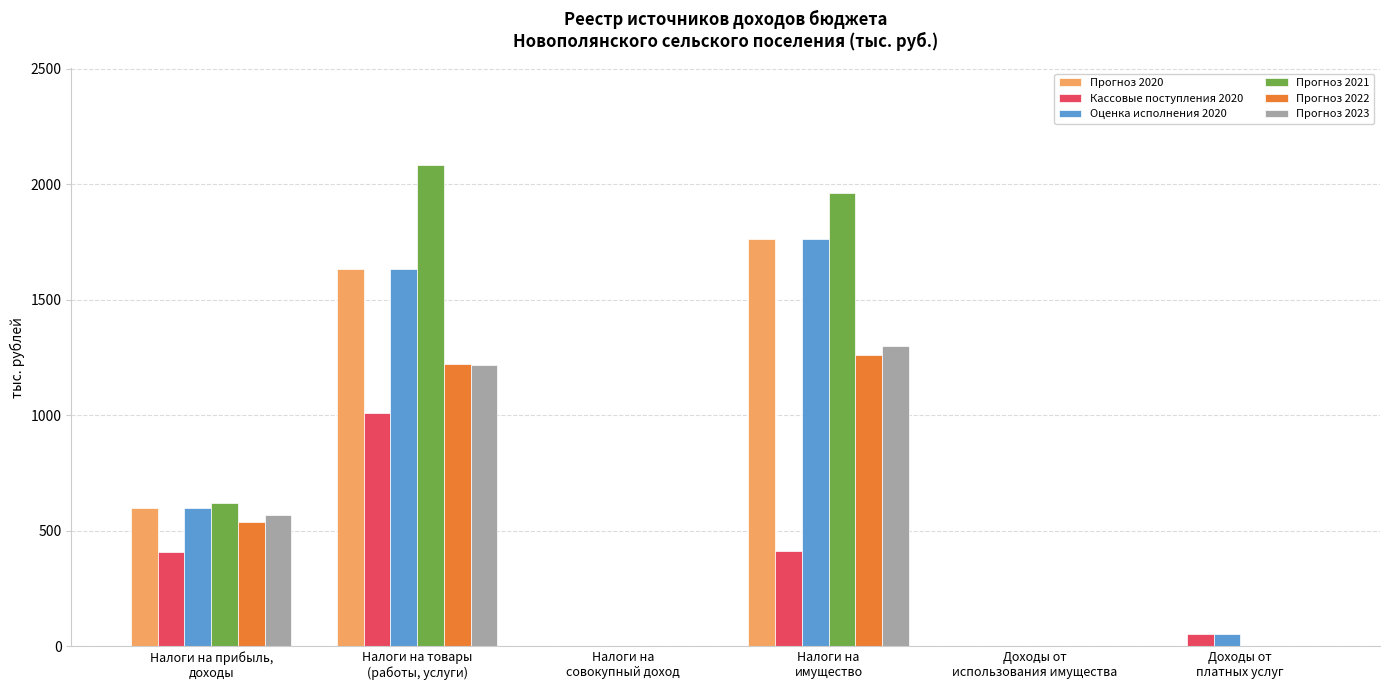

What are all the series names shown in the legend?

Прогноз 2020, Кассовые поступления 2020, Оценка исполнения 2020, Прогноз 2021, Прогноз 2022, Прогноз 2023